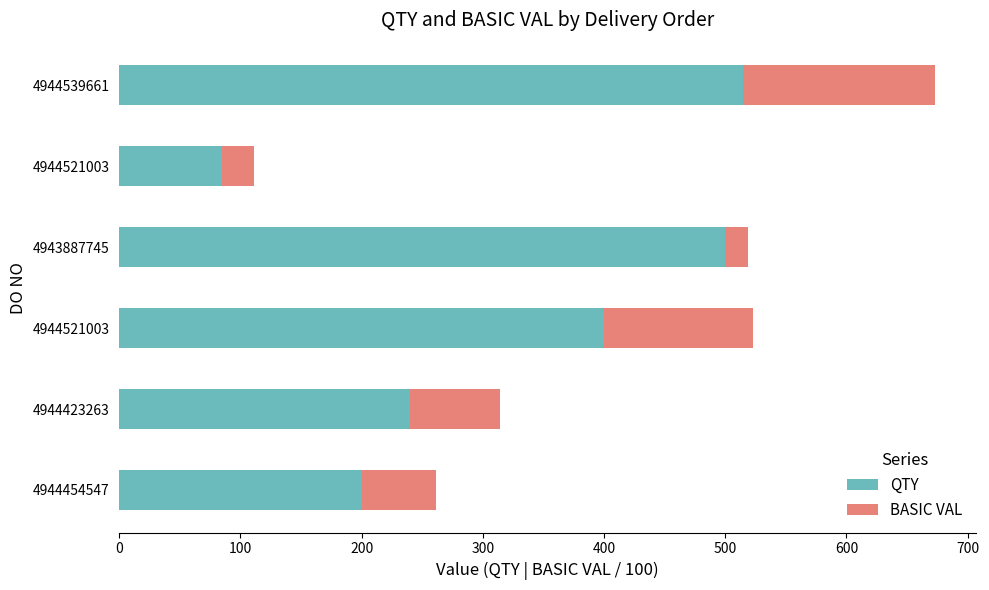

What are all the series names shown in the legend?

QTY, BASIC VAL